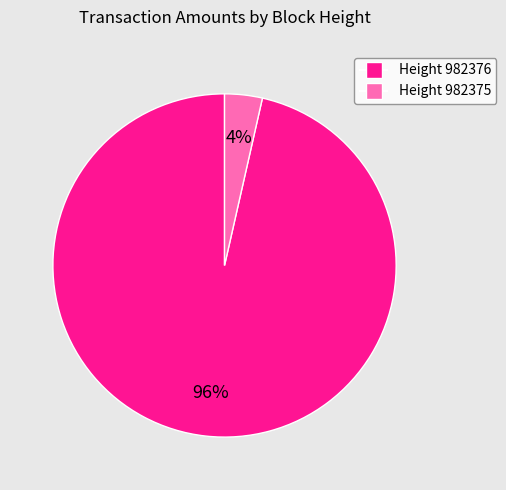

Count the number of slices in the pie.

2